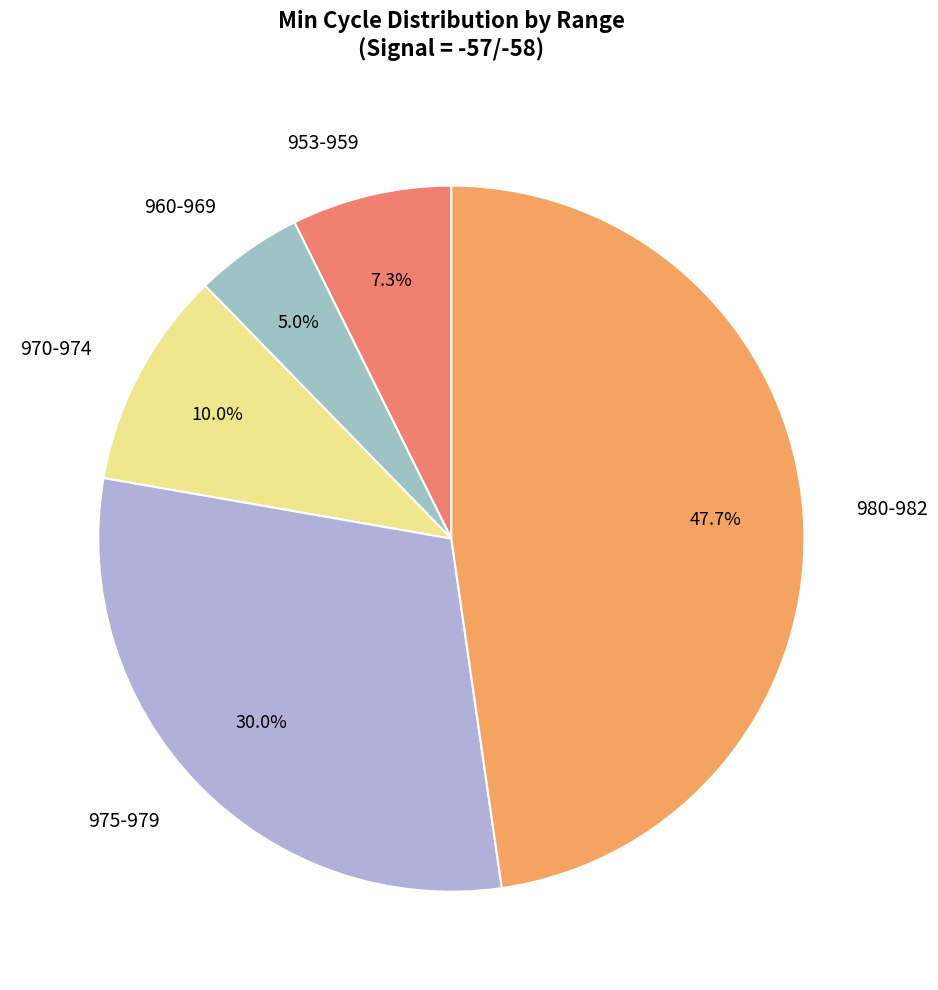

What is the total percentage of 960-969 and 980-982?

52.7%